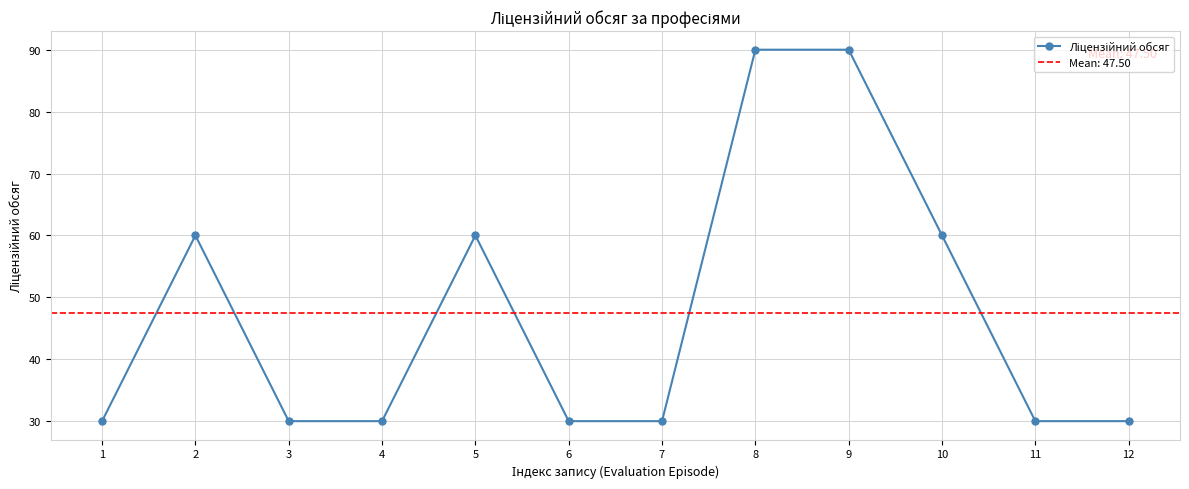

Count the values in the range 30 to 60.

10